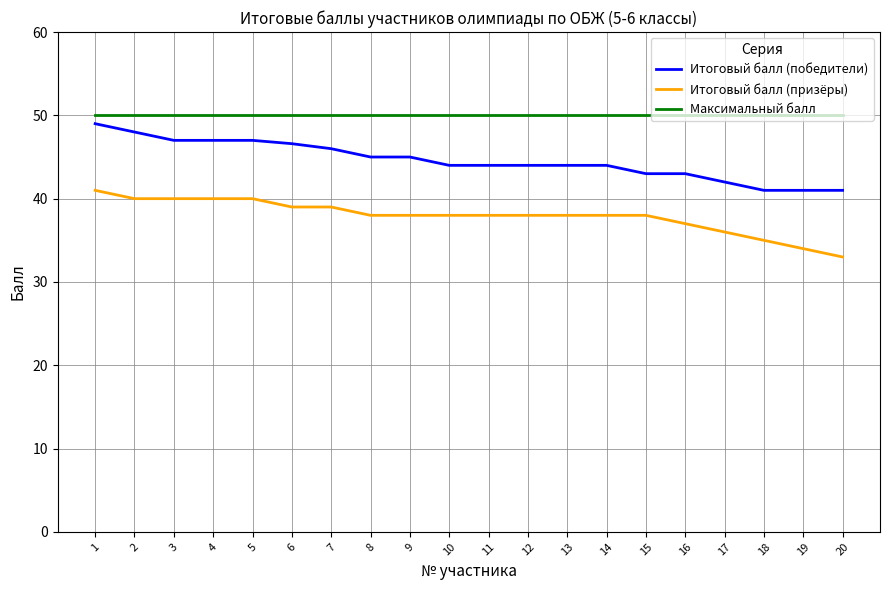

Read the Максимальный балл value at 8.

50.0